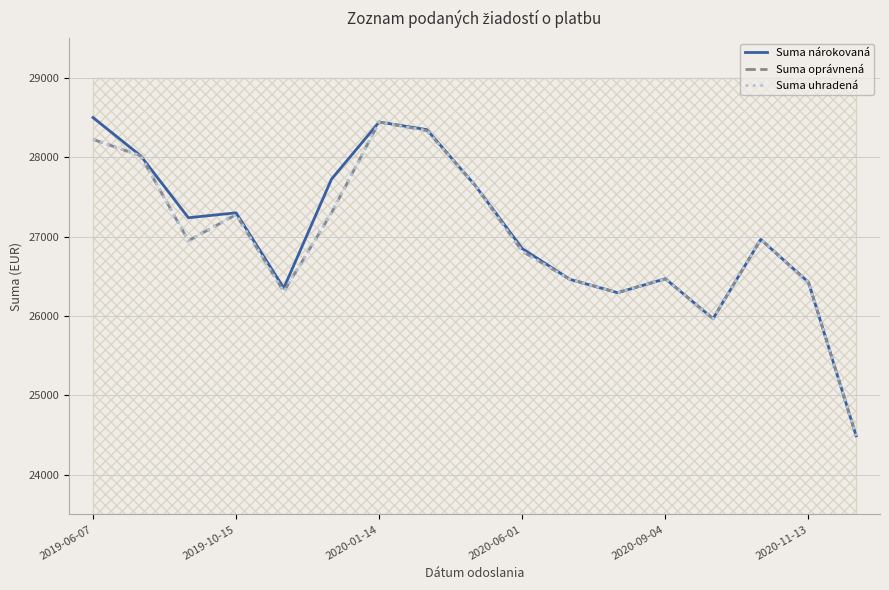

How many distinct data groups are displayed?

3